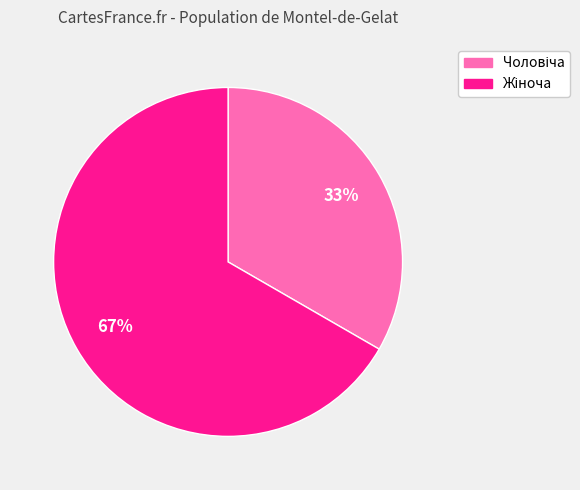

To the nearest percent, what is the average slice percentage?

50%